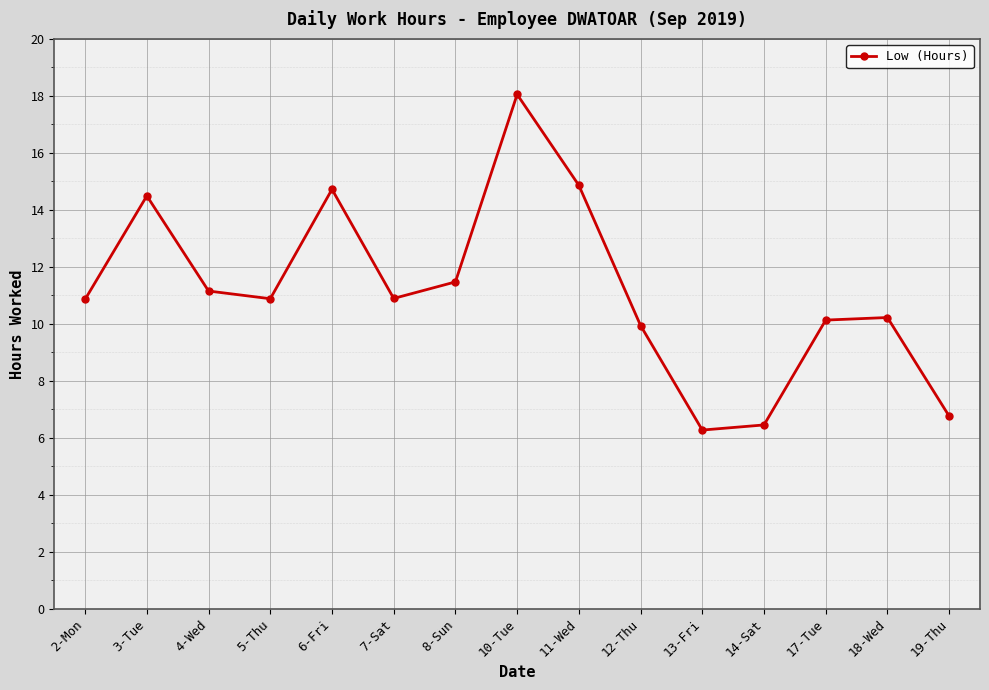

What is the ratio of the value at 11-Wed to the value at 3-Tue?

1.0